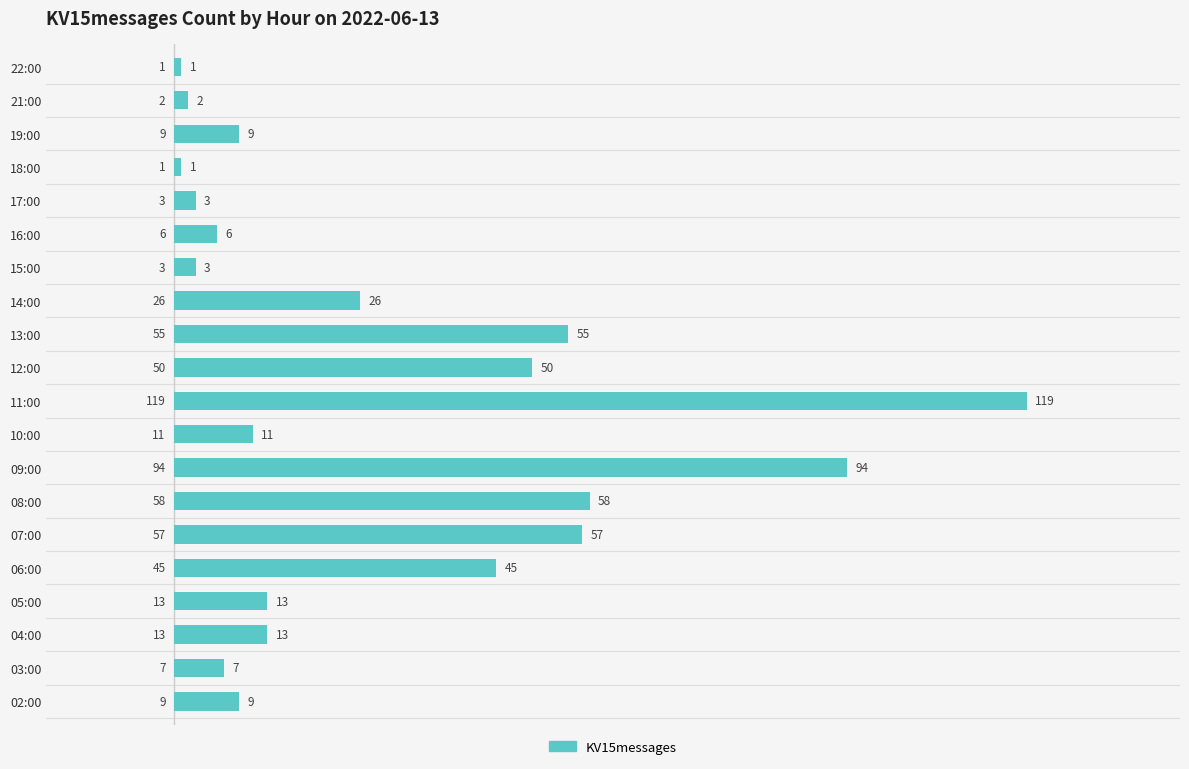

True or false: the data shows 11 at 12:00.

False